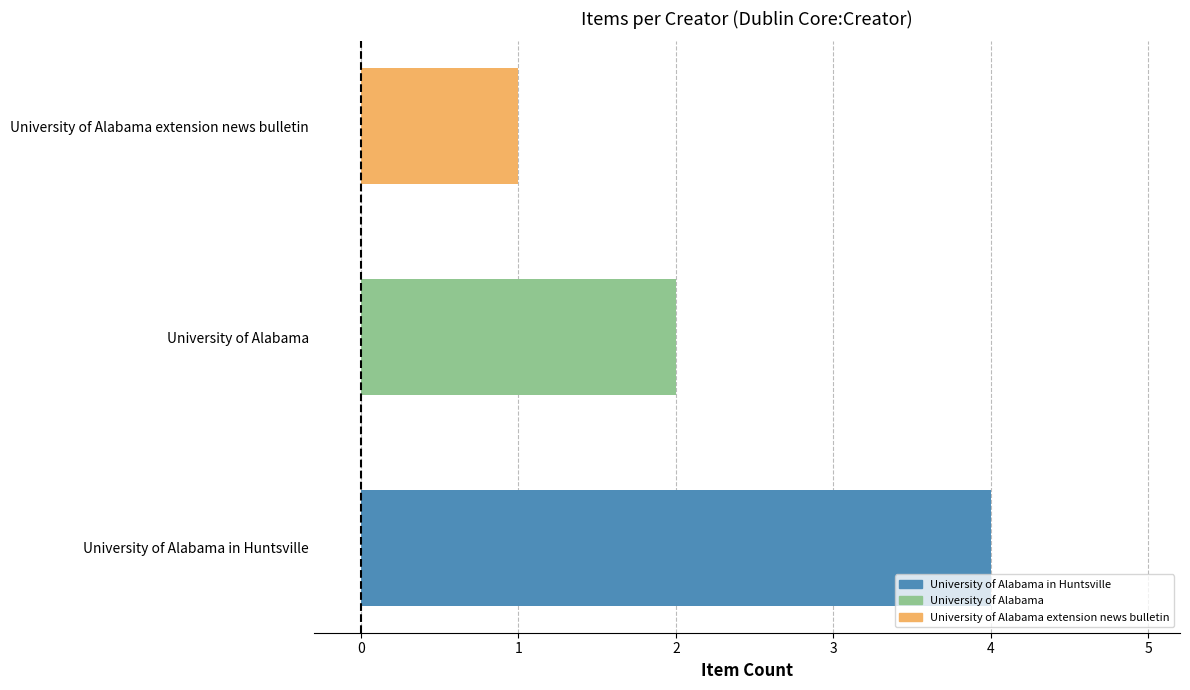

What position from the right is University of Alabama in Huntsville (1964)?

3